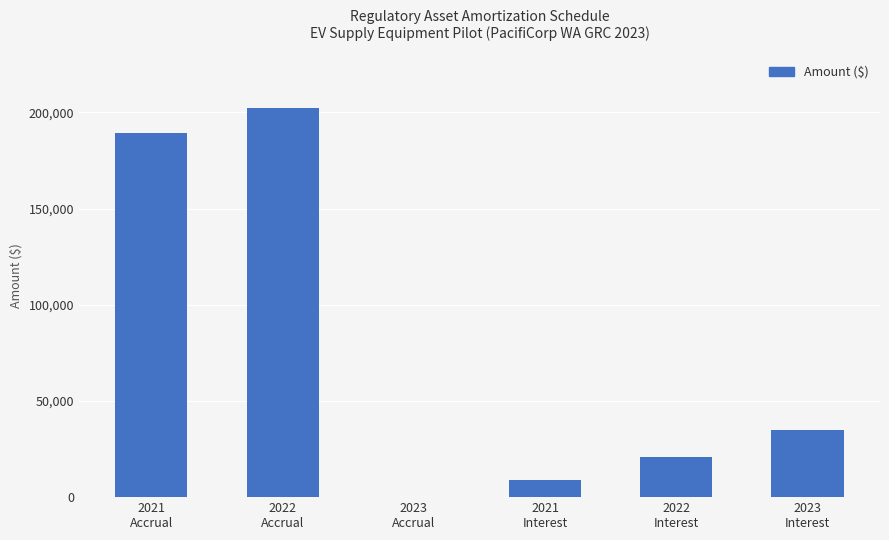

What is the greatest value displayed?

202519.0